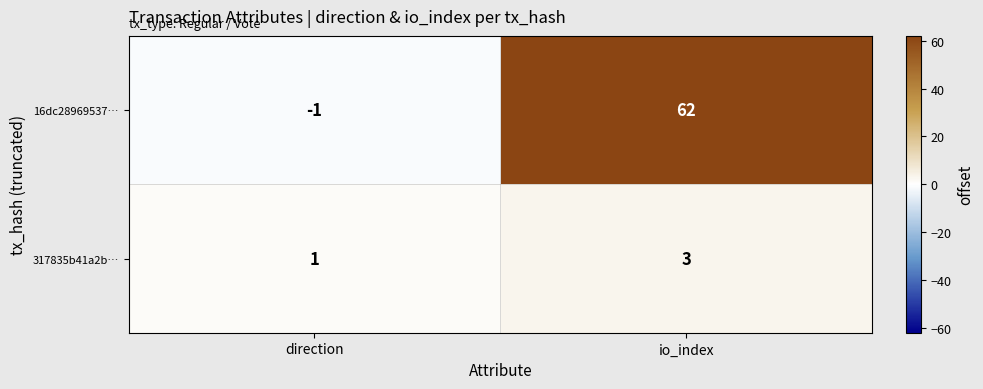

Reading right to left, list all the values displayed in this chart.

16dc28969537…: 62	-1
317835b41a2b…: 3	1